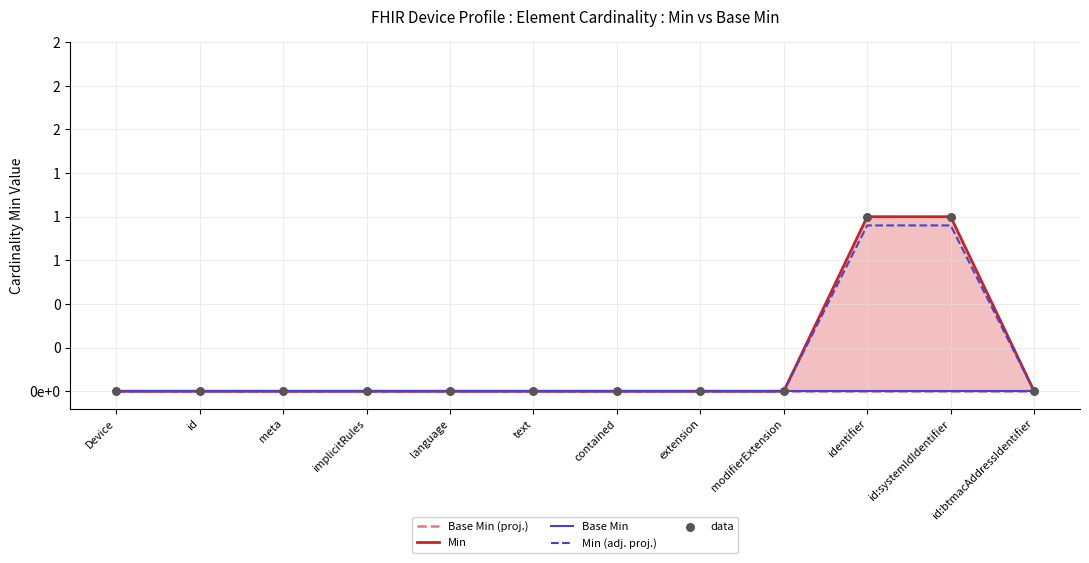

Which series has the widest spread of Y values?

Min